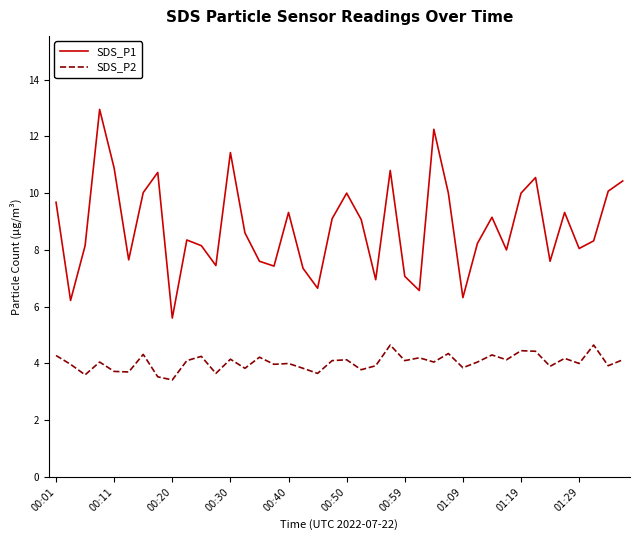

Rank the series by their maximum value, from highest to lowest.

SDS_P1, SDS_P2